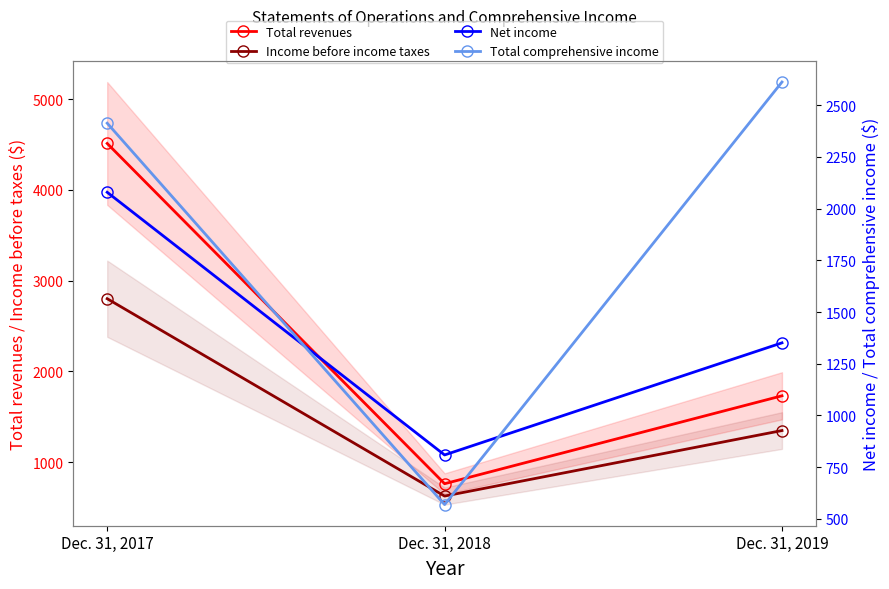

What is the value of the Total comprehensive income point at the 1st from the left?

2413